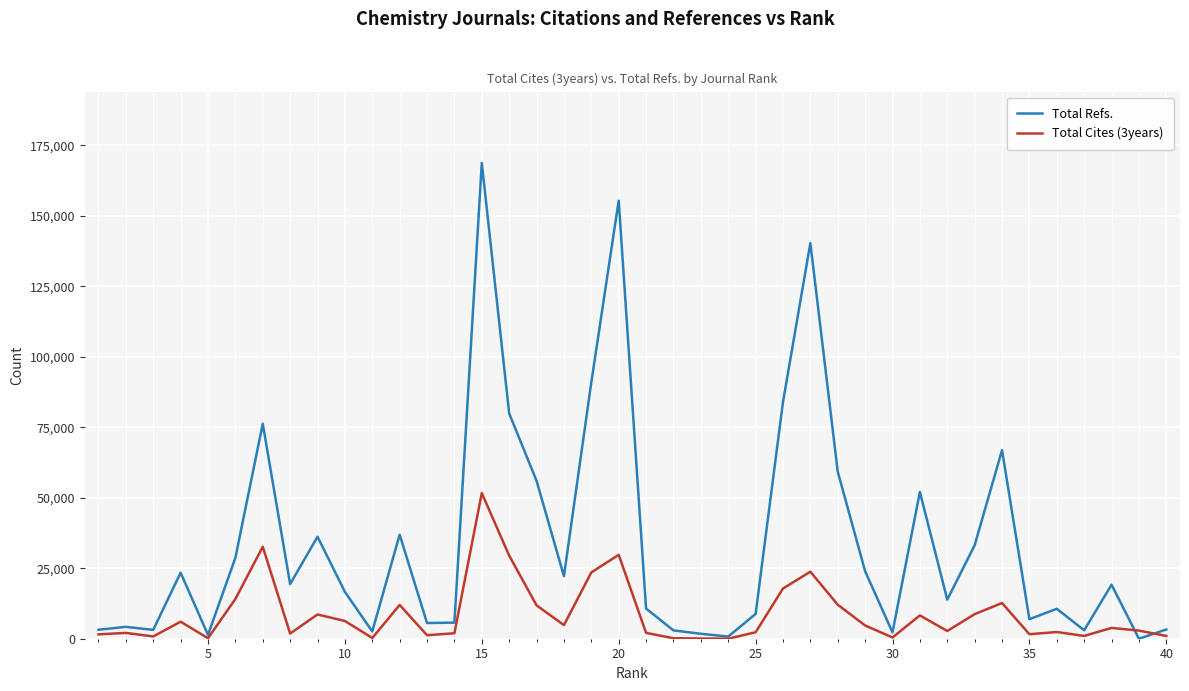

Which series has the largest range (max minus min)?

Total Refs.